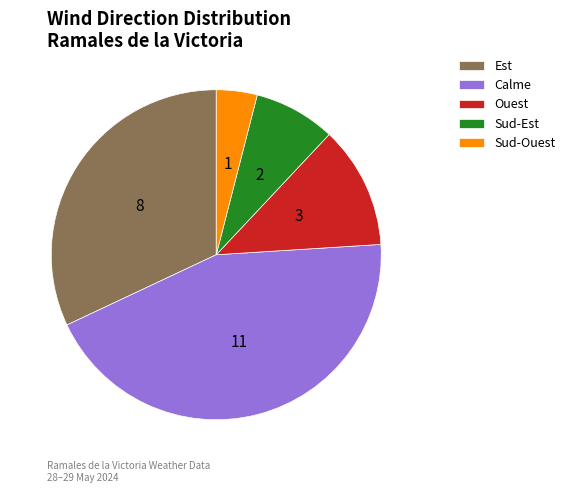

Which category has the smallest portion of the pie?

Sud-Ouest